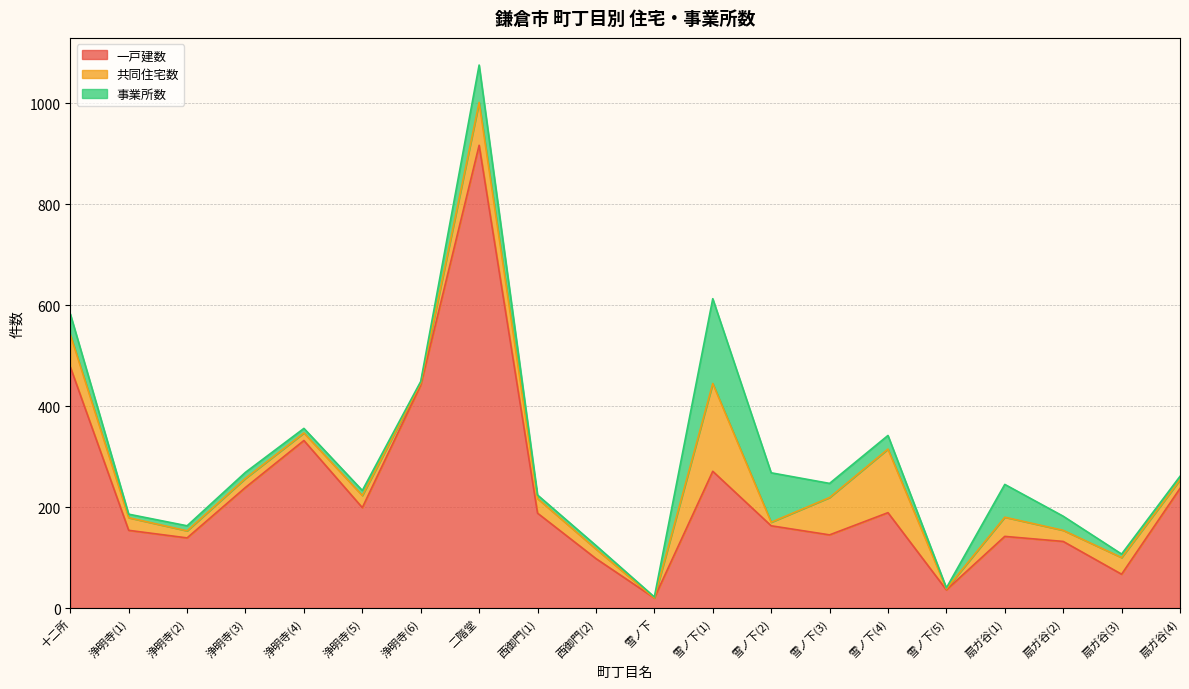

True or false: 共同住宅数 has a value of 6 at 浄明寺(4).

False